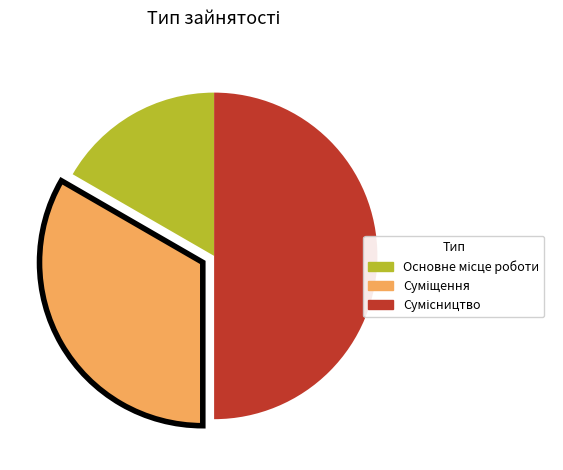

Rank the categories by value from lowest to highest.

Основне місце роботи, Суміщення, Сумісництво